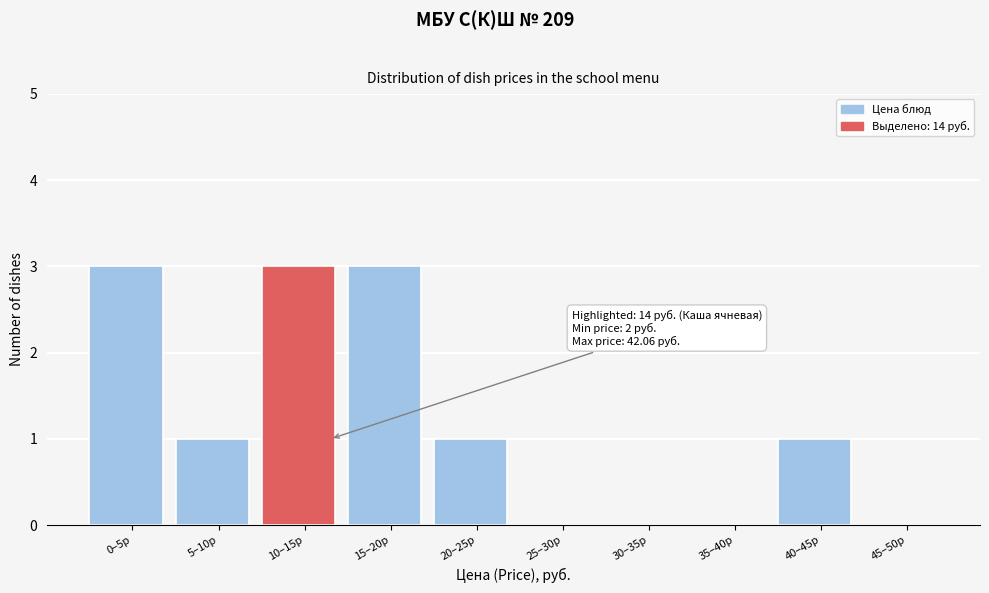

Reading left to right, list all the values displayed in this chart.

0–5р=3	5–10р=1	10–15р=3	15–20р=3	20–25р=1	25–30р=0	30–35р=0	35–40р=0	40–45р=1	45–50р=0